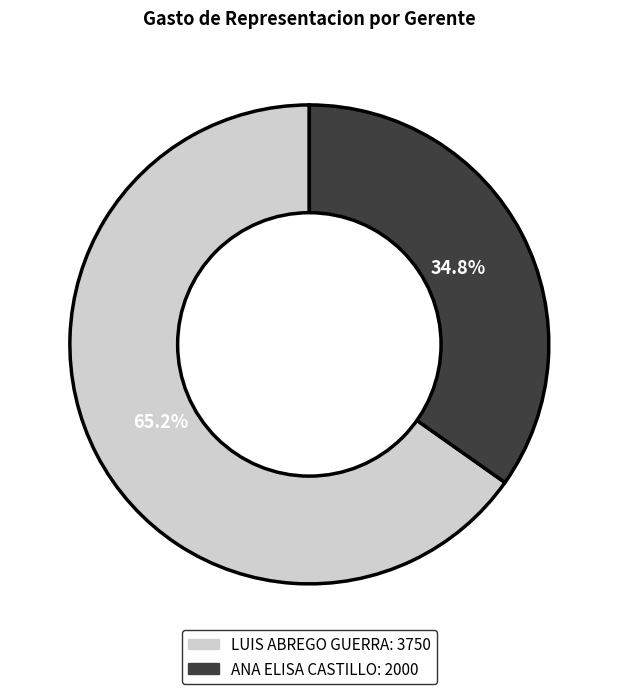

To the nearest percent, what portion does LUIS ABREGO GUERRA represent?

65%